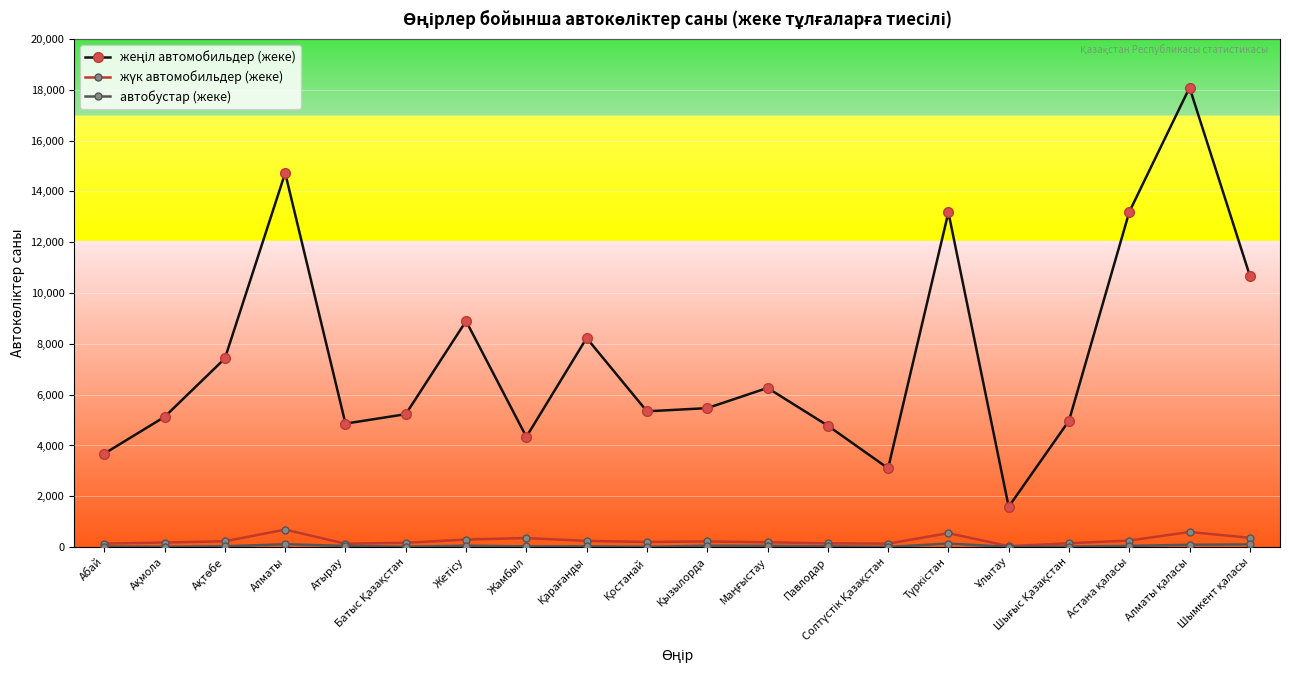

What is the maximum value shown in the chart?

18089